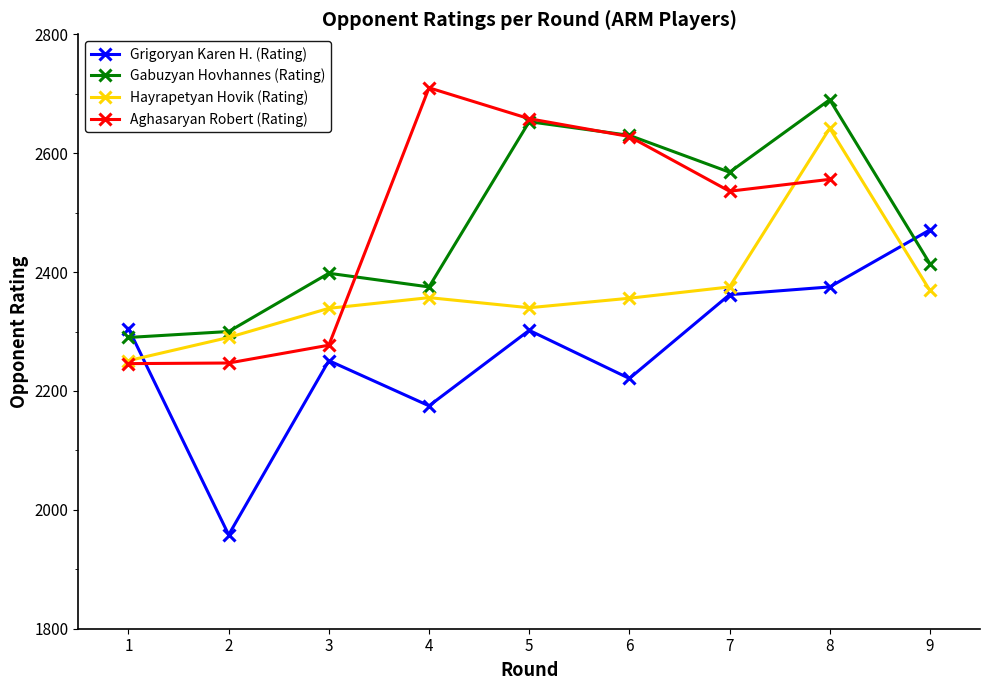

At how many categories does at least one series exceed 2250?

9